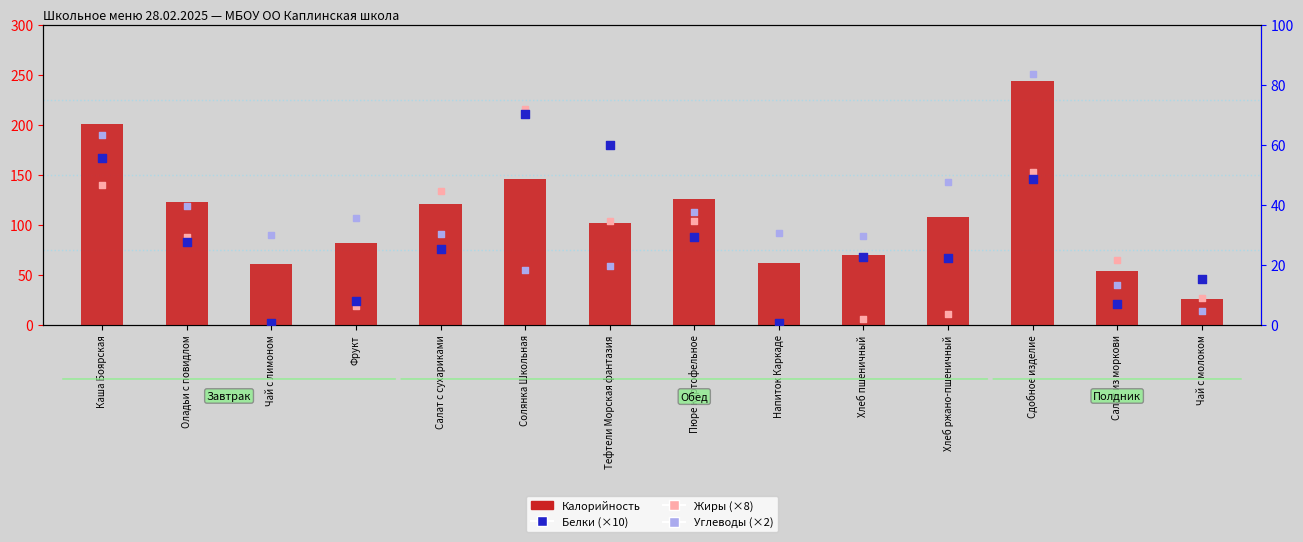

What are all the series names shown in the legend?

Калорийность, Белки (×10, правая ось), Жиры (×8, правая ось), Углеводы (×2, правая ось)